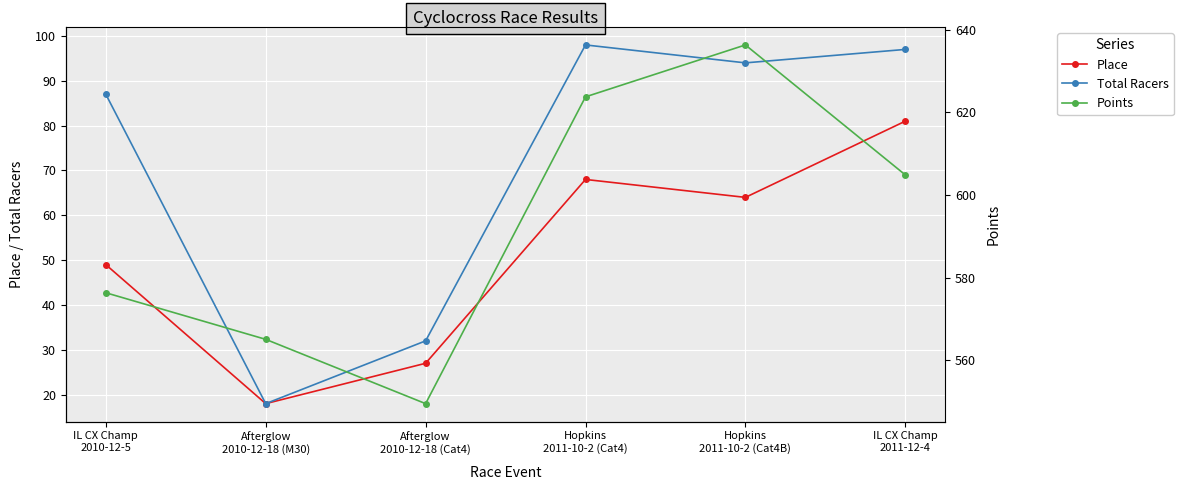

Does the chart display data point markers on the line(s)?

Yes